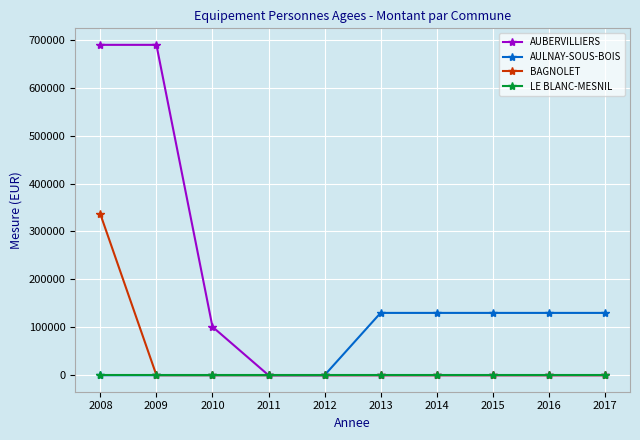

What is the difference between the highest and lowest values at 2014?

130000